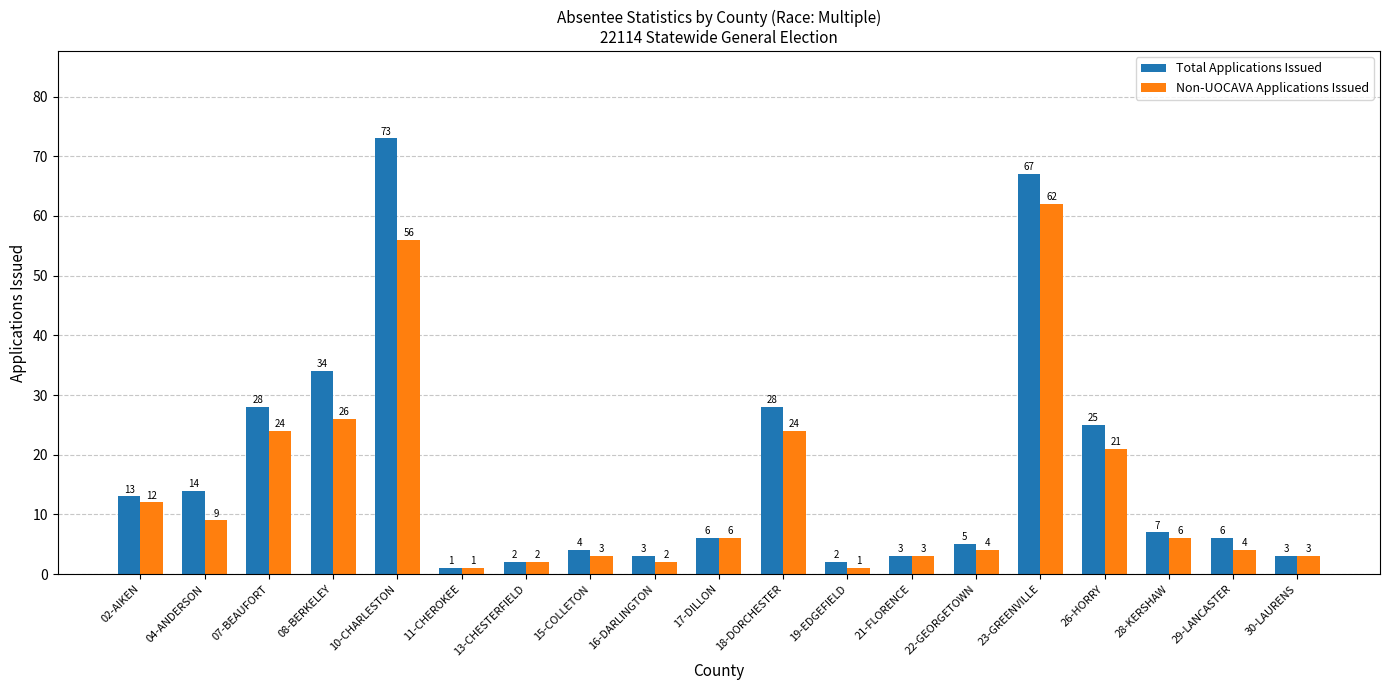

At how many categories does at least one series exceed 36?

2